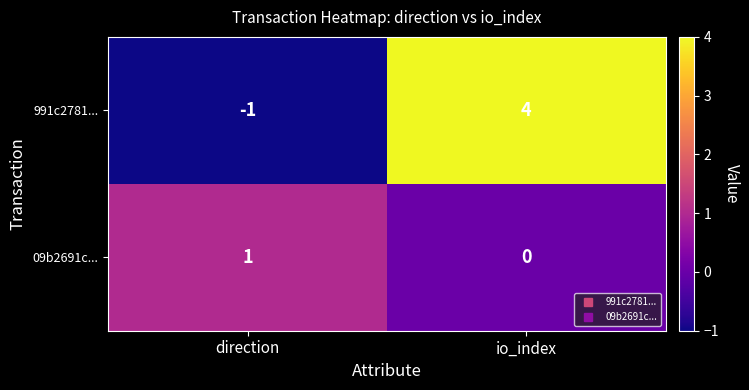

What is the greatest value displayed?

4